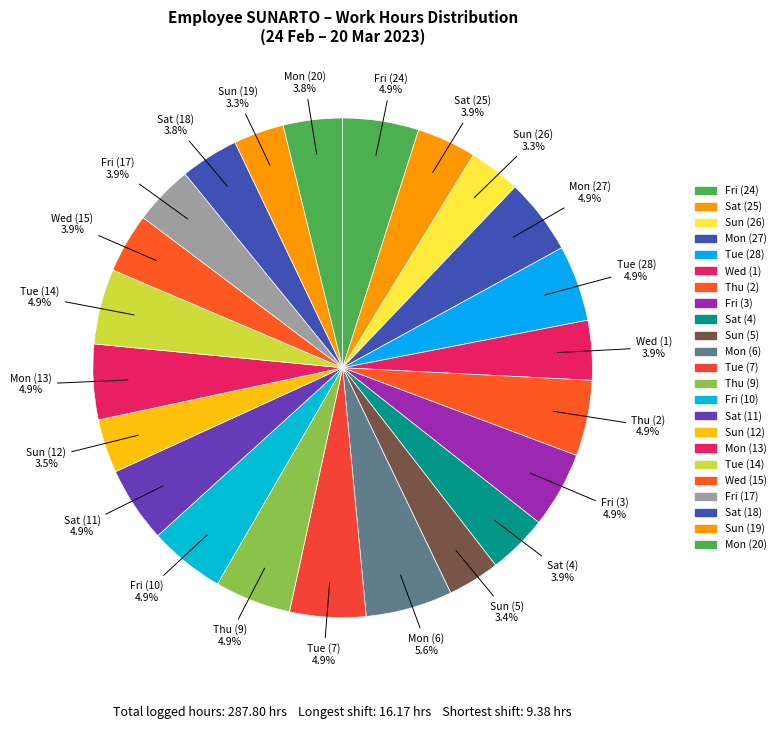

How many slices are in this pie chart?

23